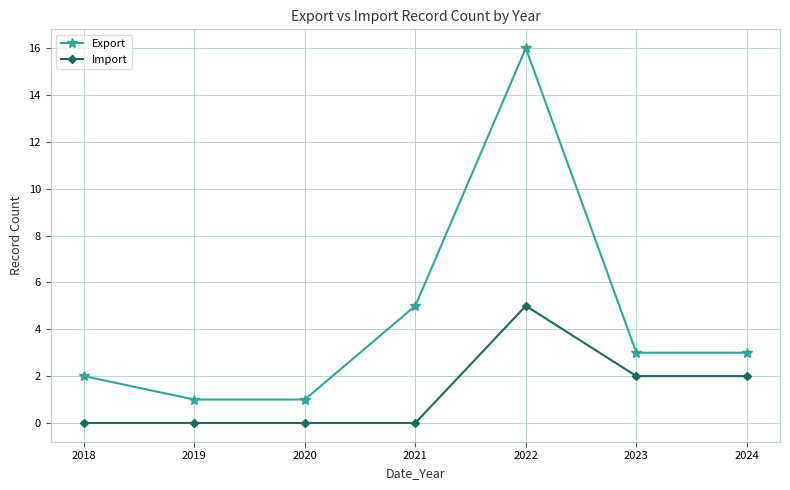

Reading right to left, what are all the values shown in this chart?

Export: 3	3	16	5	1	1	2
Import: 2	2	5	0	0	0	0